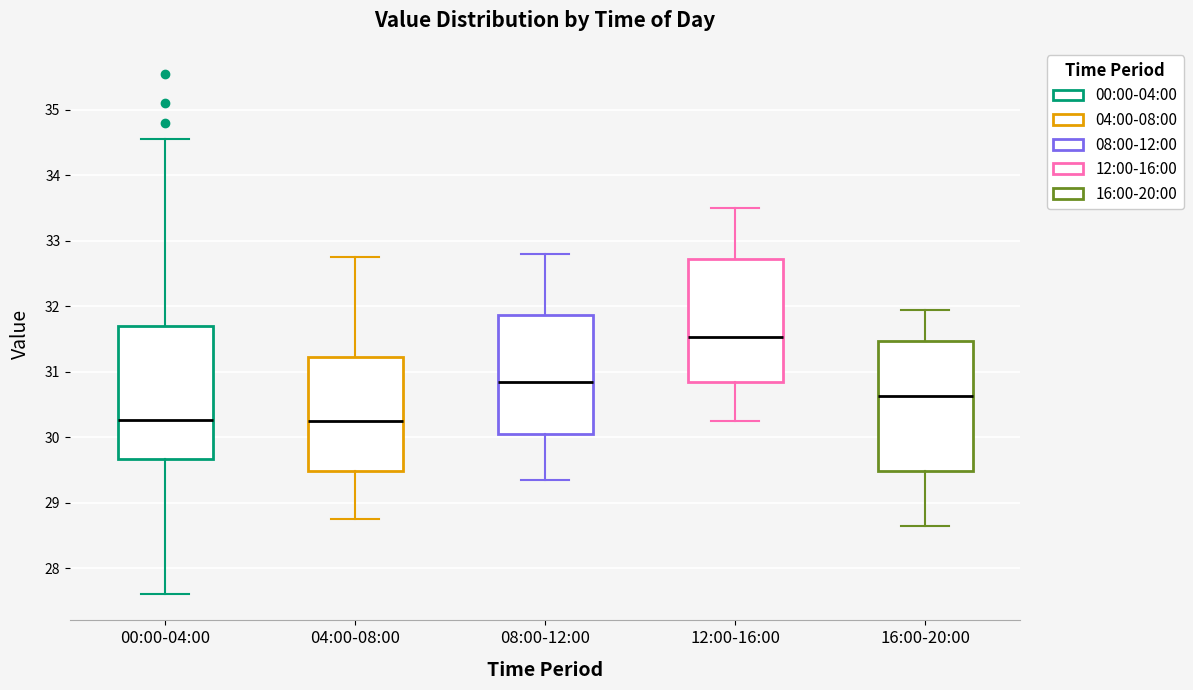

Where is the lower edge of the box for 04:00-08:00 on the y-axis? The values are not printed on the chart, so give them approximately, as read against the axis.

29.5